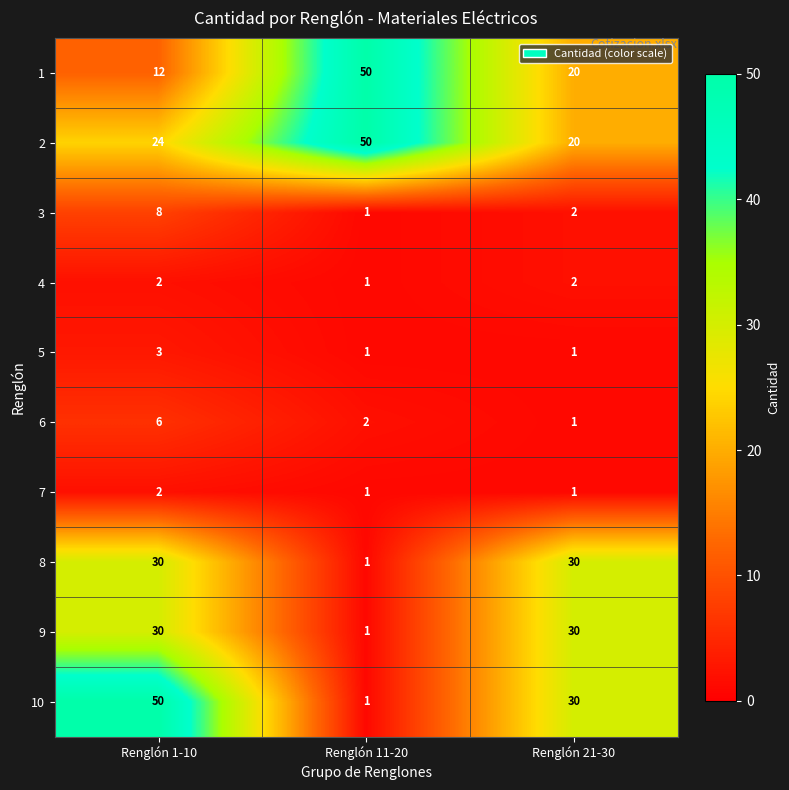

What is the difference between the highest and lowest values at Renglón 21-30?

29